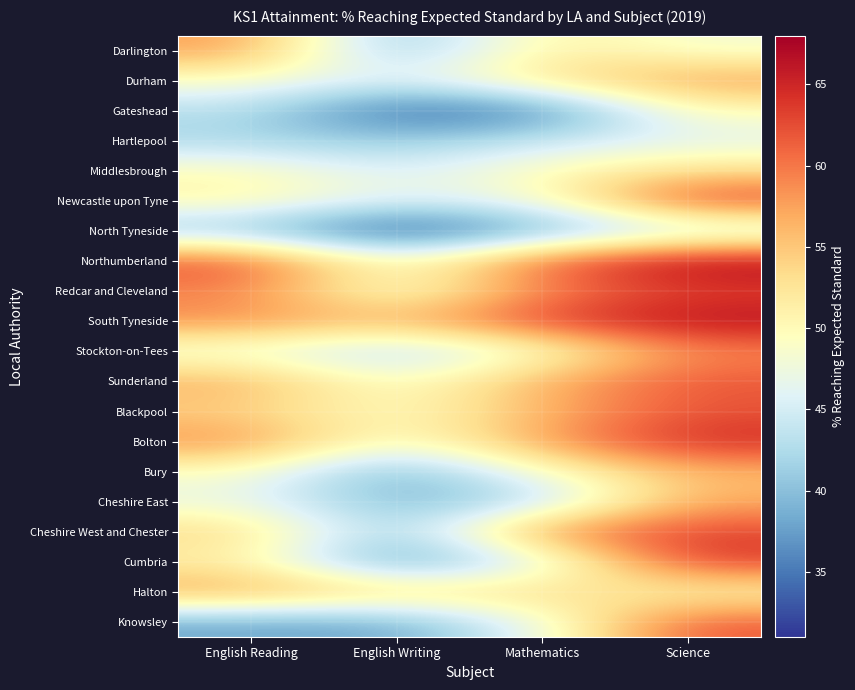

Rank the series at Science from highest to lowest value.

Northumberland, South Tyneside, Bolton, Newcastle upon Tyne, Cumbria, Redcar and Cleveland, Cheshire West and Chester, Sunderland, Blackpool, Knowsley, Stockton-on-Tees, Durham, Cheshire East, Bury, Middlesbrough, Gateshead, Halton, Darlington, Hartlepool, North Tyneside